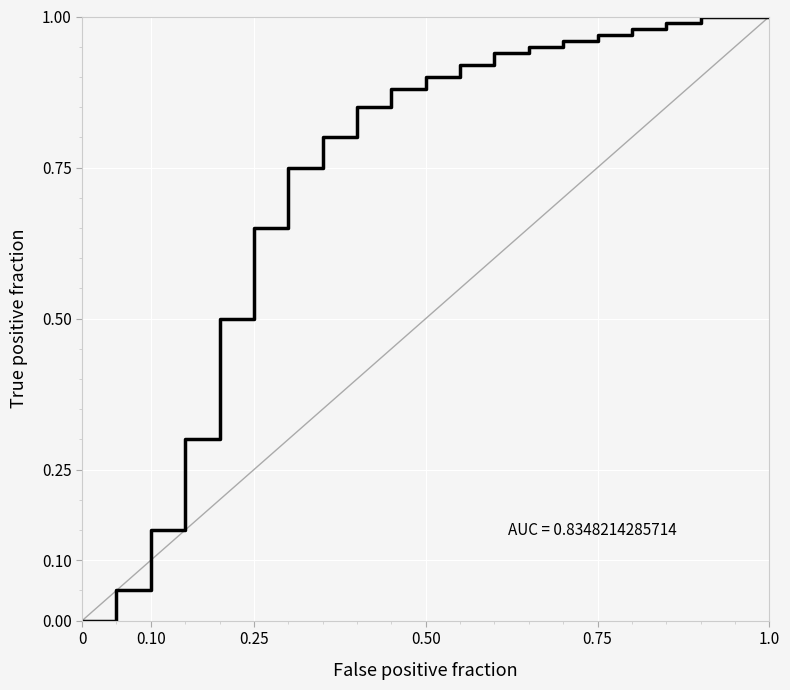

Does the chart display data point markers on the line(s)?

No